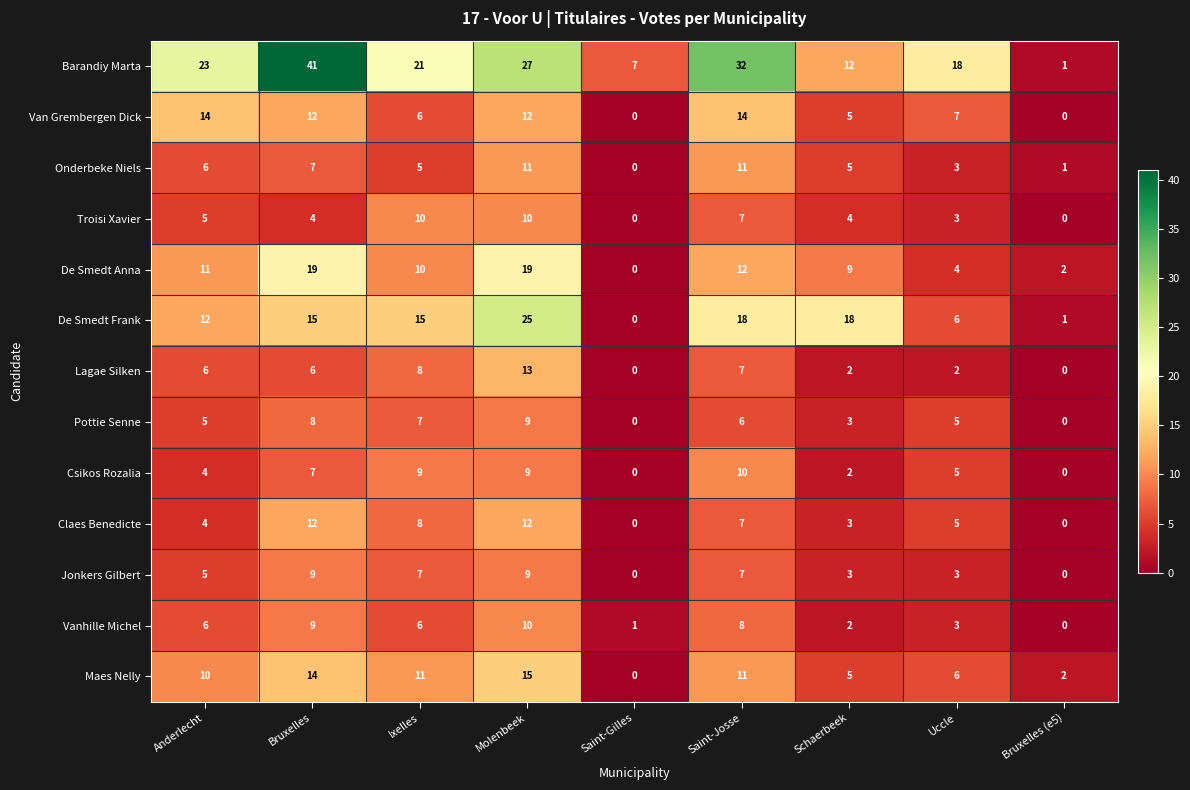

At which label does Csikos Rozalia reach its peak?

Saint-Josse